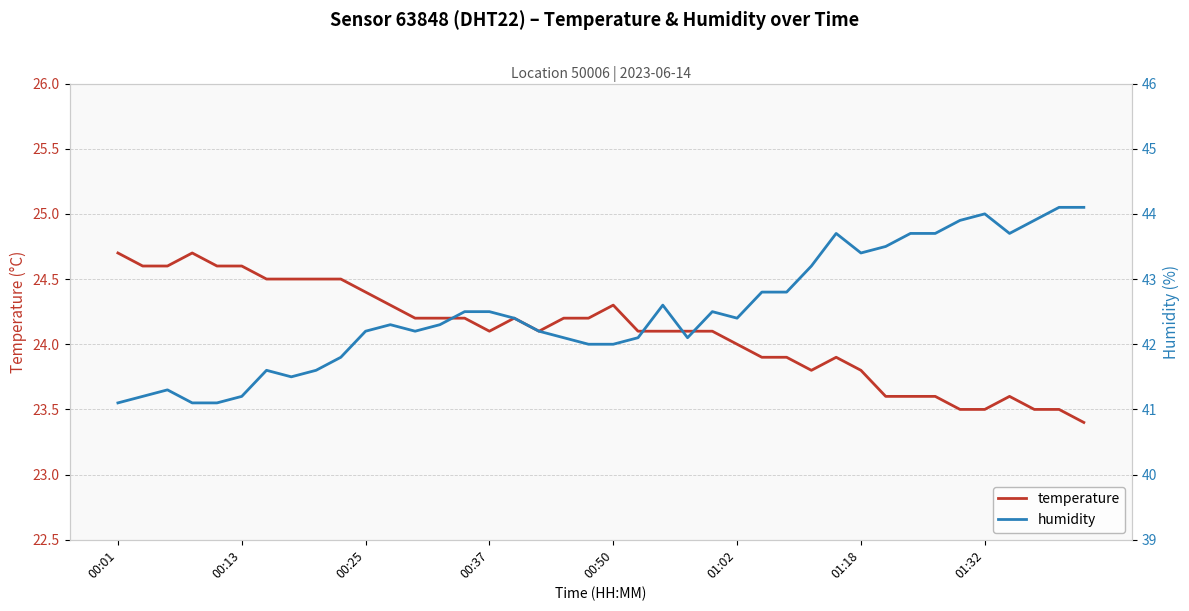

What is the sum of the temperature values at 31 and 27?

47.5